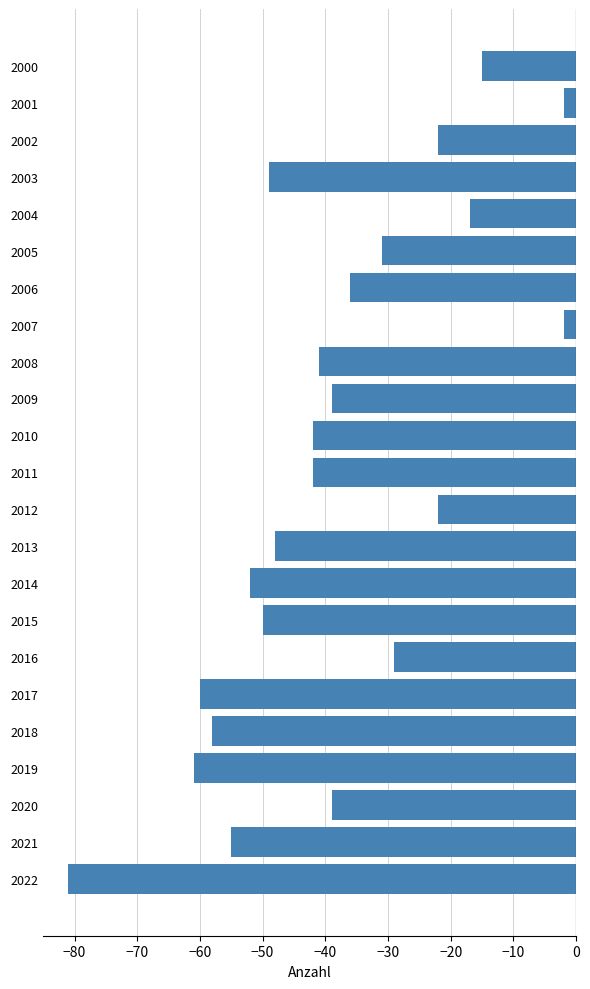

Reading bottom to top, list all the values displayed in this chart.

2022=-81	2021=-55	2020=-39	2019=-61	2018=-58	2017=-60	2016=-29	2015=-50	2014=-52	2013=-48	2012=-22	2011=-42	2010=-42	2009=-39	2008=-41	2007=-2	2006=-36	2005=-31	2004=-17	2003=-49	2002=-22	2001=-2	2000=-15